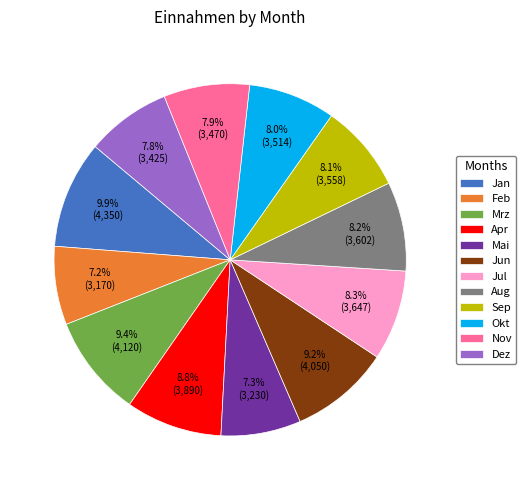

Which has a higher value, Dez or Feb?

Dez